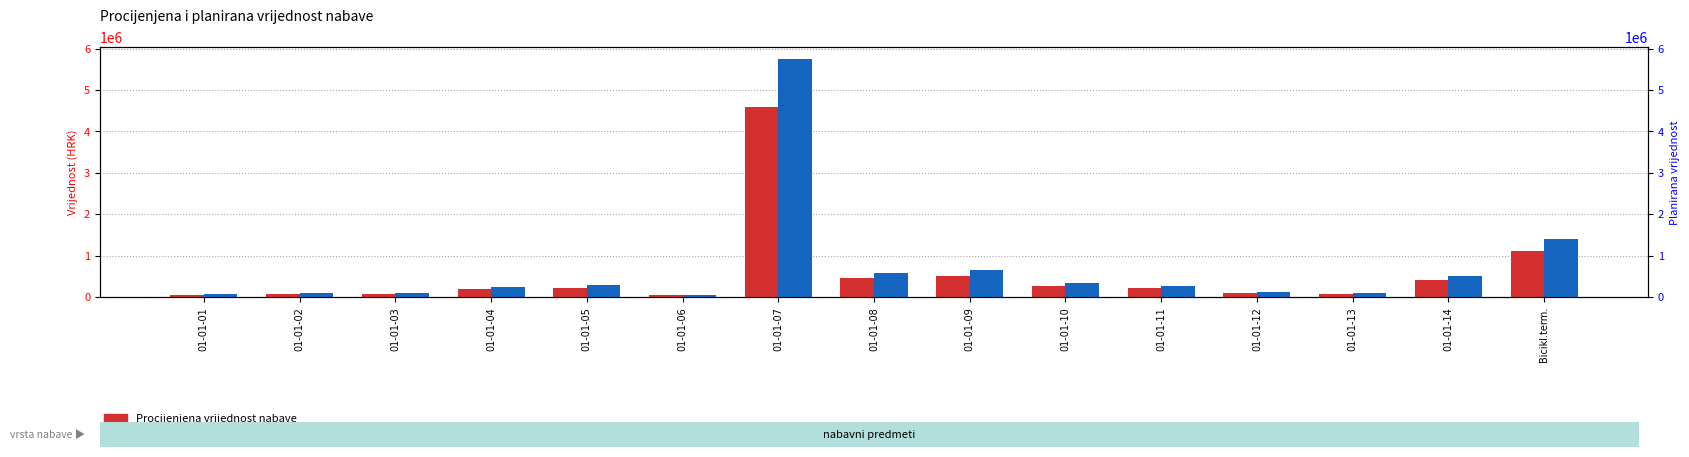

Where is Planirana vrijednost nabave nearest to the value 2904463?

Bicikl.term.